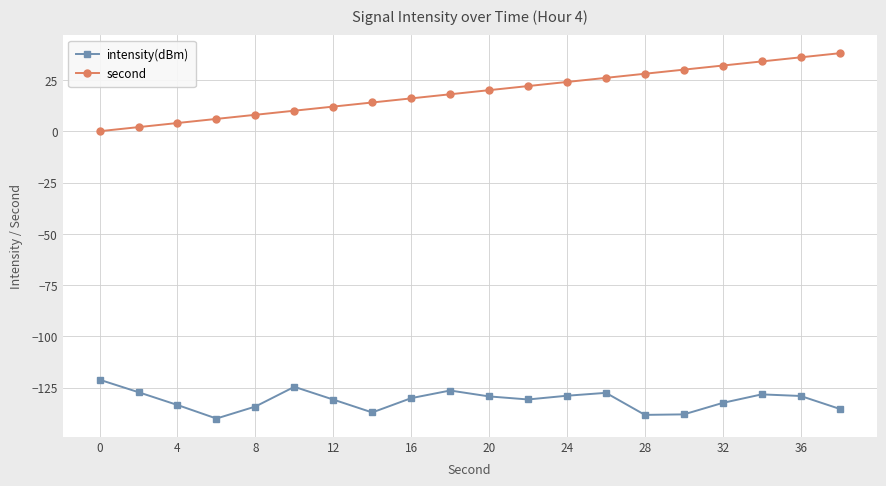

What is the smallest value displayed?

-140.0